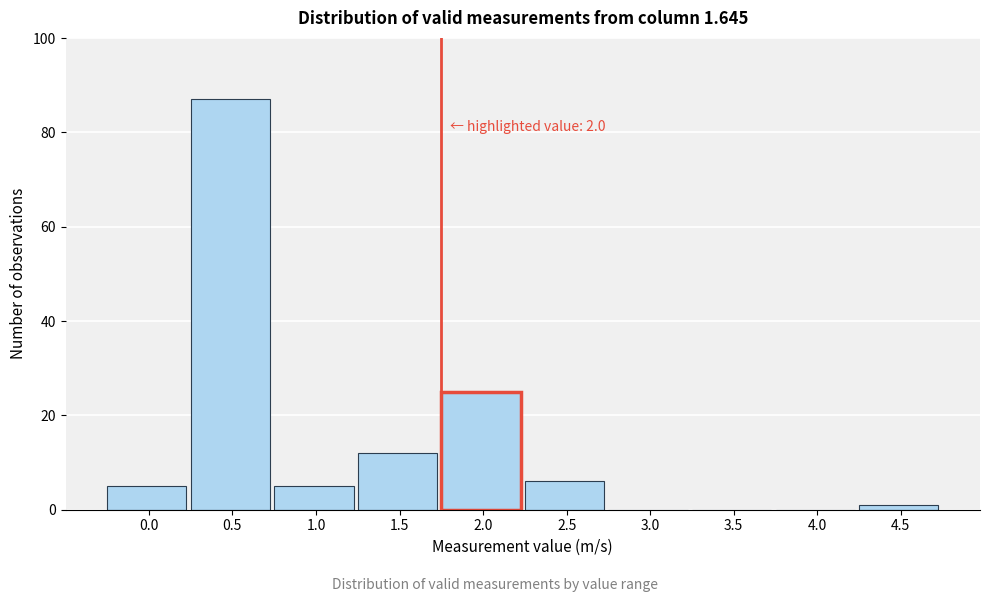

Reading left to right, what are all the values shown in this chart?

0.0=5	0.5=87	1.0=5	1.5=12	2.0=25	2.5=6	3.0=0	3.5=0	4.0=0	4.5=1